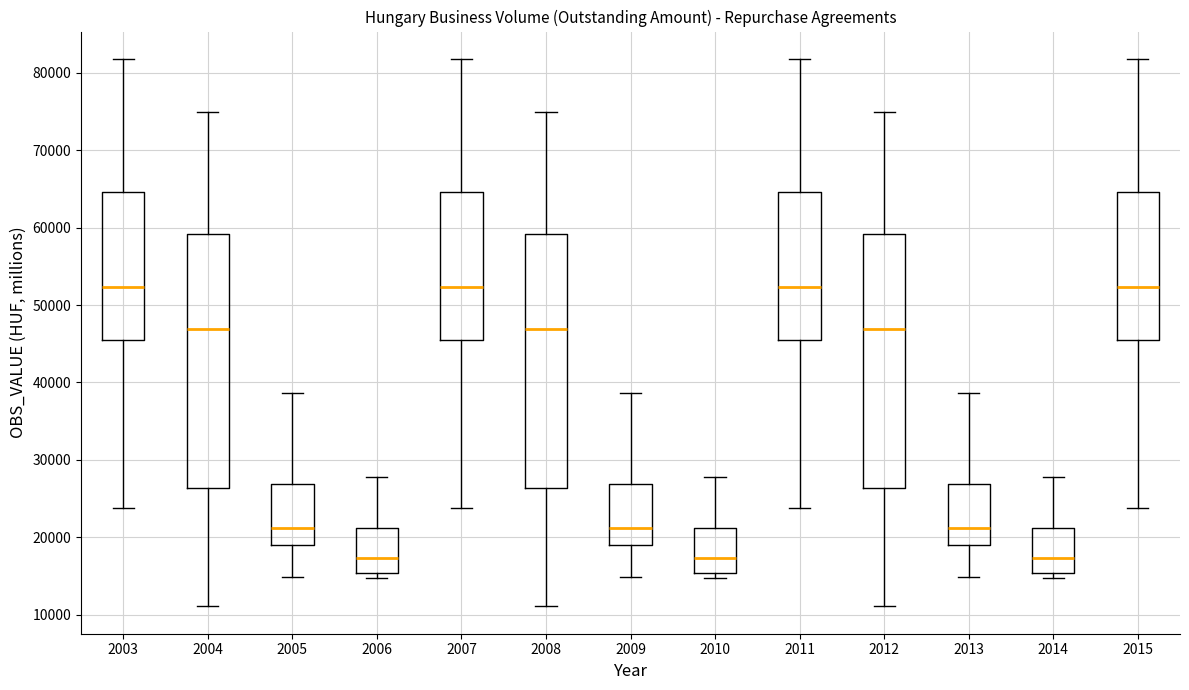

Reading left to right, transcribe this box plot: for each box, give where its median line is, the range the box spans, and where its two whiskers end, as read against the y-axis. The values are not printed on the chart, so give them approximately, as read against the axis.

2003: median 52000, box 45000 to 65000, whiskers 24000 to 82000
2004: median 47000, box 26000 to 59000, whiskers 11000 to 75000
2005: median 21000, box 19000 to 27000, whiskers 15000 to 39000
2006: median 17000, box 15000 to 21000, whiskers 15000 (just below the box's lower edge) to 28000
2007: median 52000, box 45000 to 65000, whiskers 24000 to 82000
2008: median 47000, box 26000 to 59000, whiskers 11000 to 75000
2009: median 21000, box 19000 to 27000, whiskers 15000 to 39000
2010: median 17000, box 15000 to 21000, whiskers 15000 (just below the box's lower edge) to 28000
2011: median 52000, box 45000 to 65000, whiskers 24000 to 82000
2012: median 47000, box 26000 to 59000, whiskers 11000 to 75000
2013: median 21000, box 19000 to 27000, whiskers 15000 to 39000
2014: median 17000, box 15000 to 21000, whiskers 15000 (just below the box's lower edge) to 28000
2015: median 52000, box 45000 to 65000, whiskers 24000 to 82000